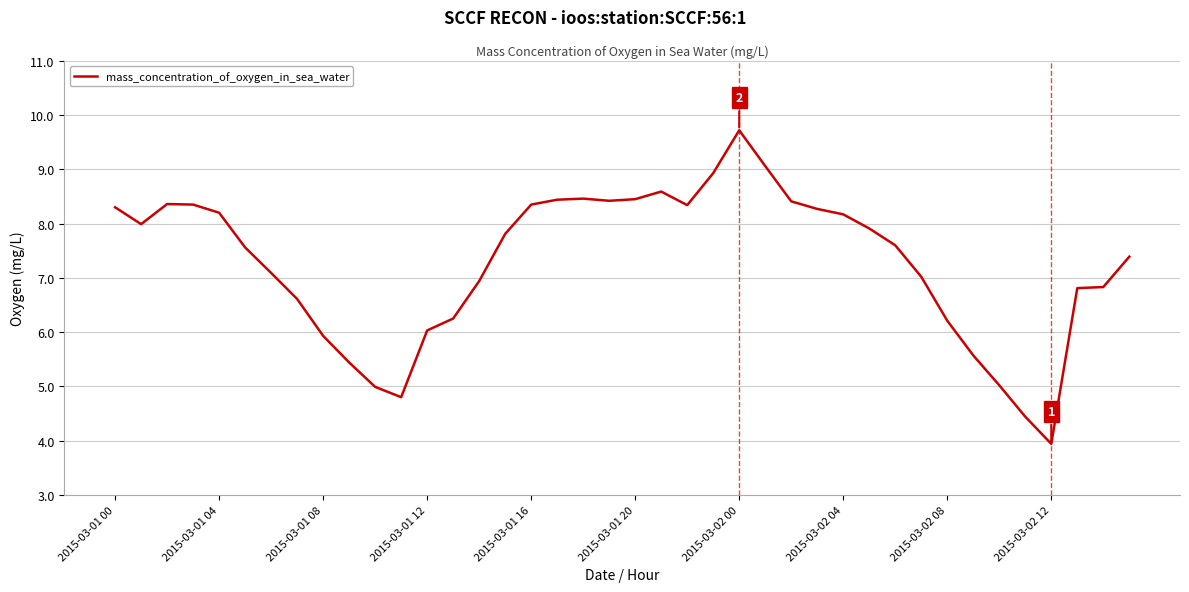

What is the smallest value displayed?

3.9